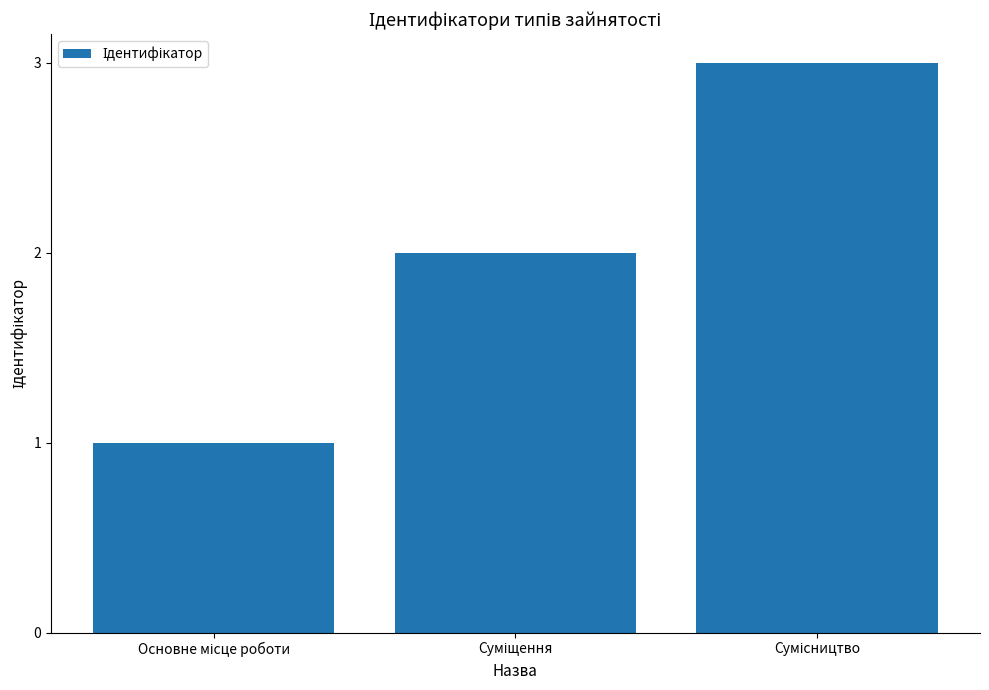

Reading left to right, extract all data points from this chart.

1	2	3